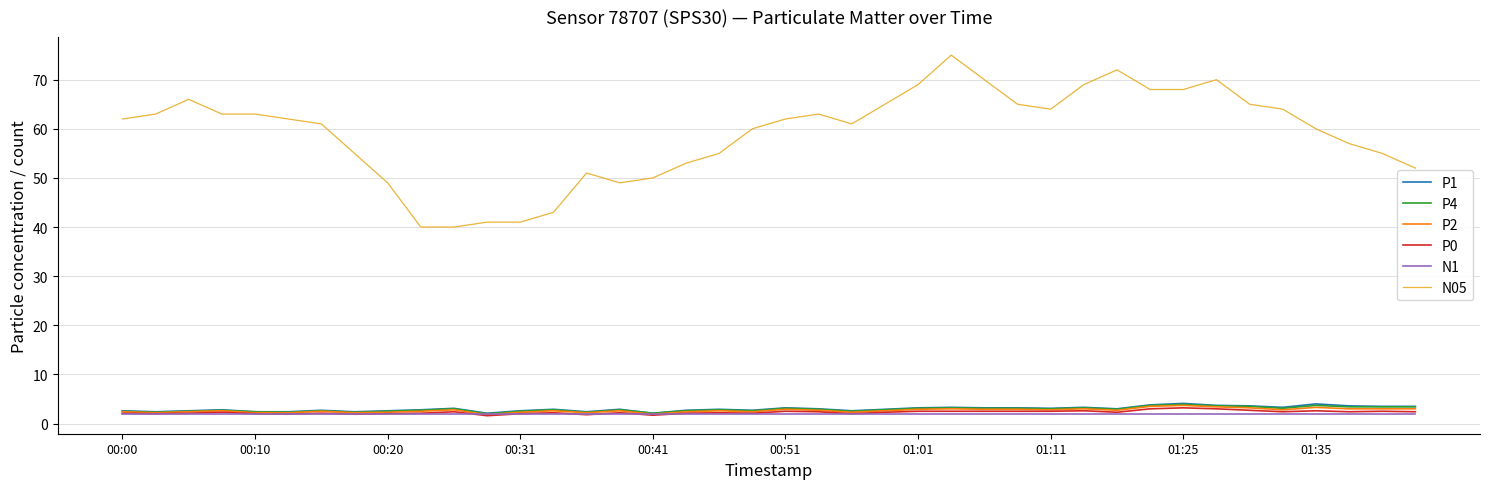

Which series has the widest spread of values?

N05